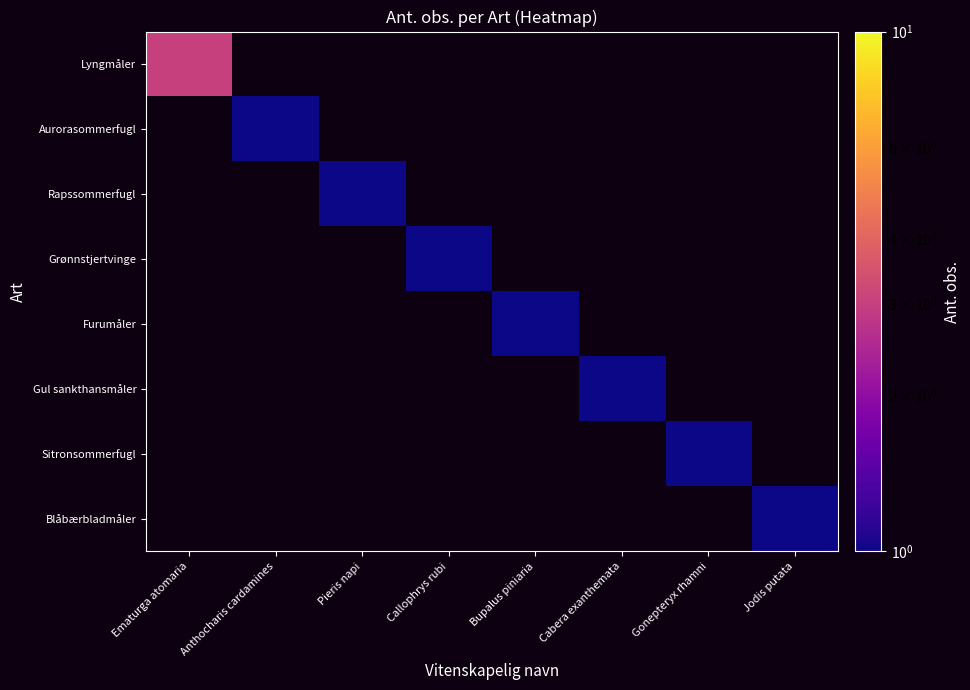

Which has a higher value, Callophrys rubi or Gonepteryx rhamni?

Gonepteryx rhamni